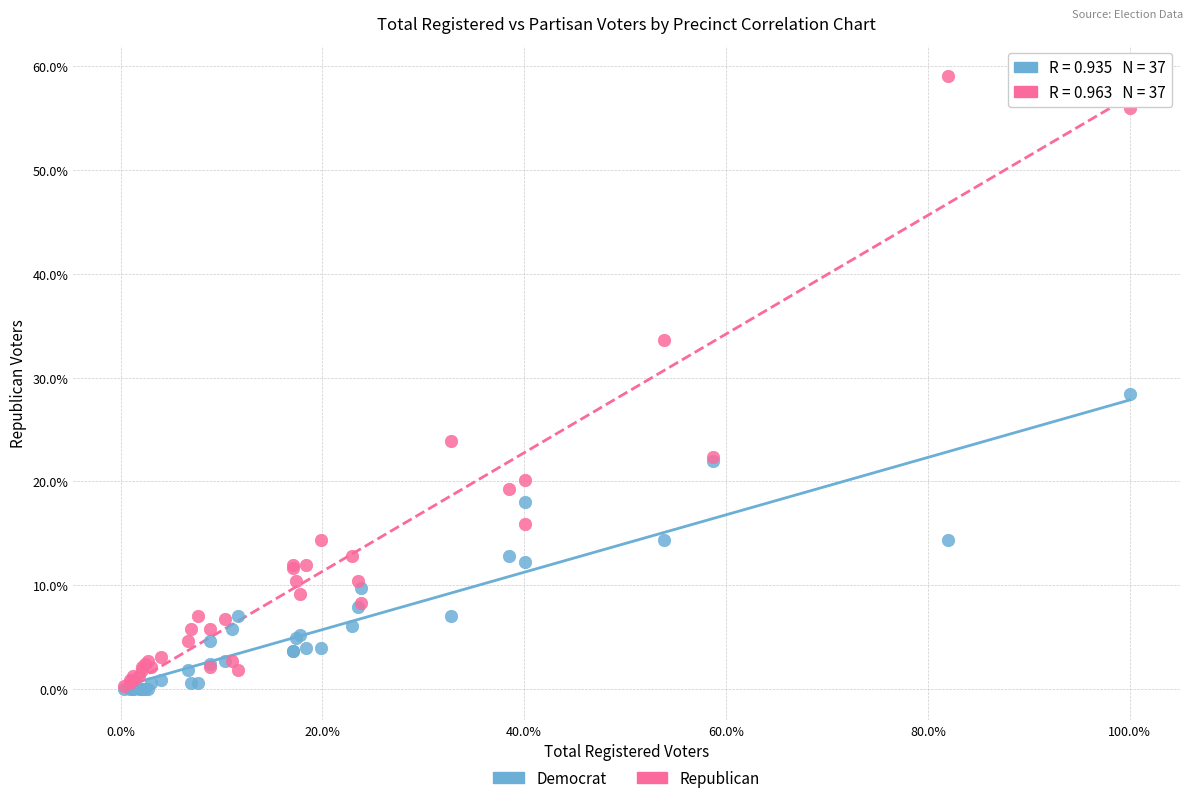

Which series has the widest spread of Y values?

Republican